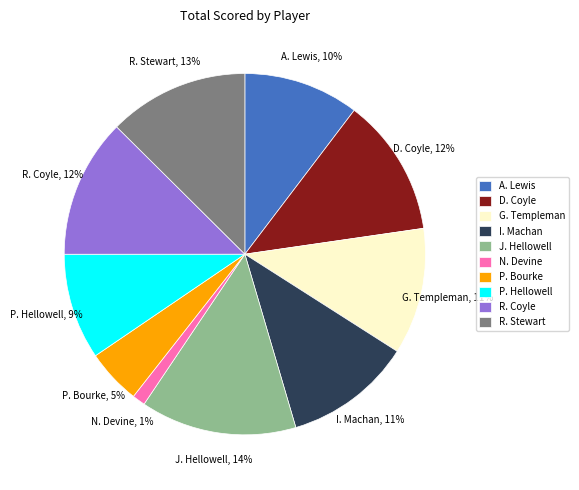

Which category has the biggest portion of the pie?

J. Hellowell